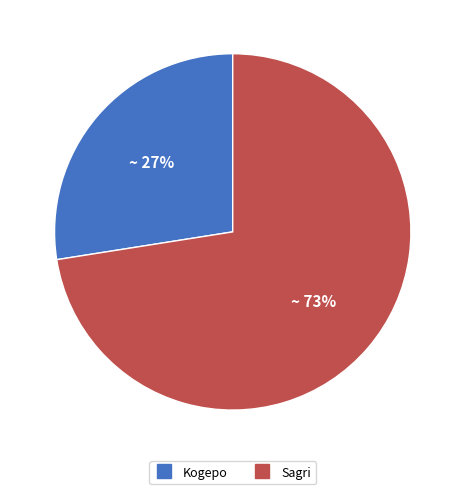

To the nearest percent, what is the combined percentage of Sagri and Kogepo?

100%